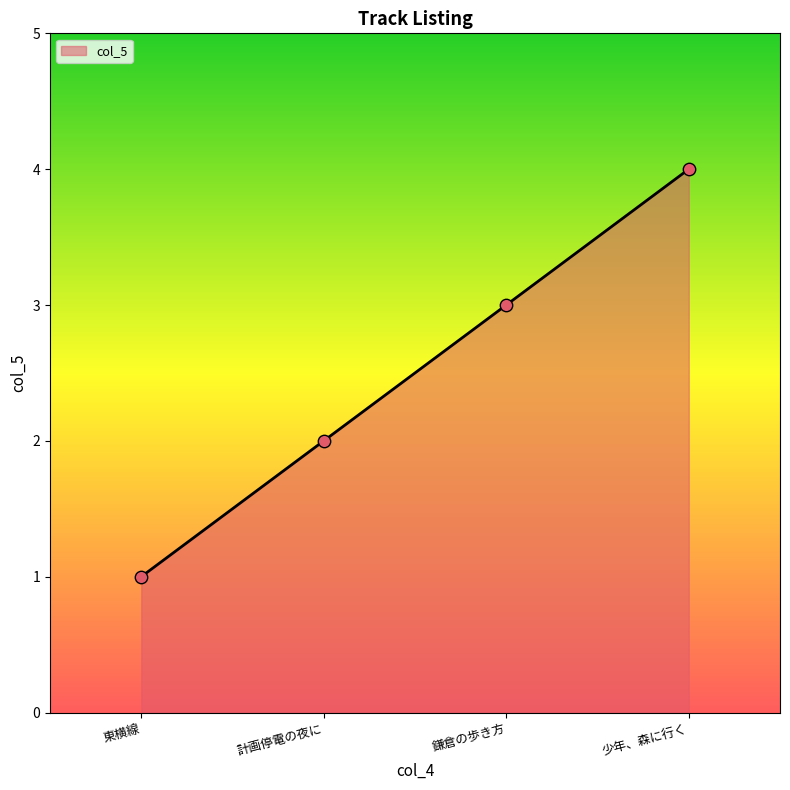

What is the ratio of the value at 鎌倉の歩き方 to the value at 東横線?

3.0